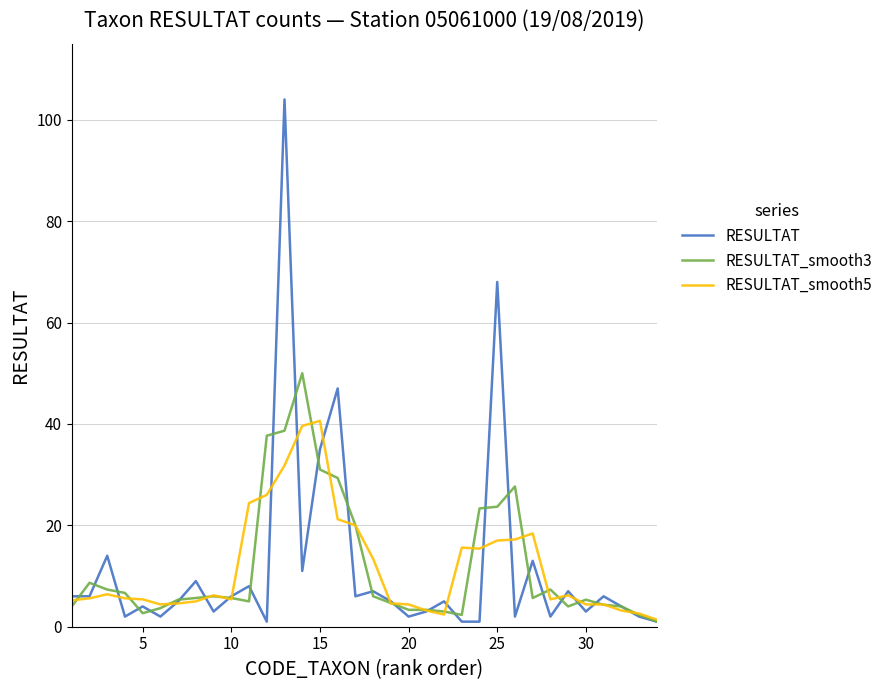

What is the lowest value of the RESULTAT series?

1.0